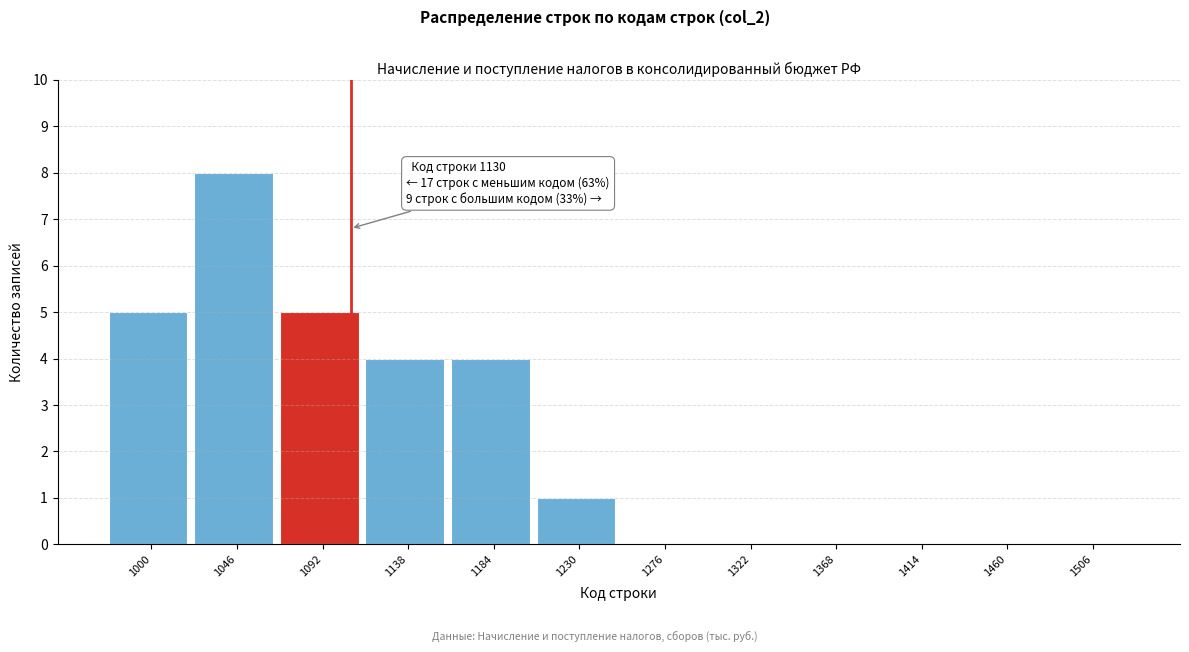

Reading left to right, extract all data points from this chart.

1000=5	1046=8	1092=5	1138=4	1184=4	1230=1	1276=0	1322=0	1368=0	1414=0	1460=0	1506=0